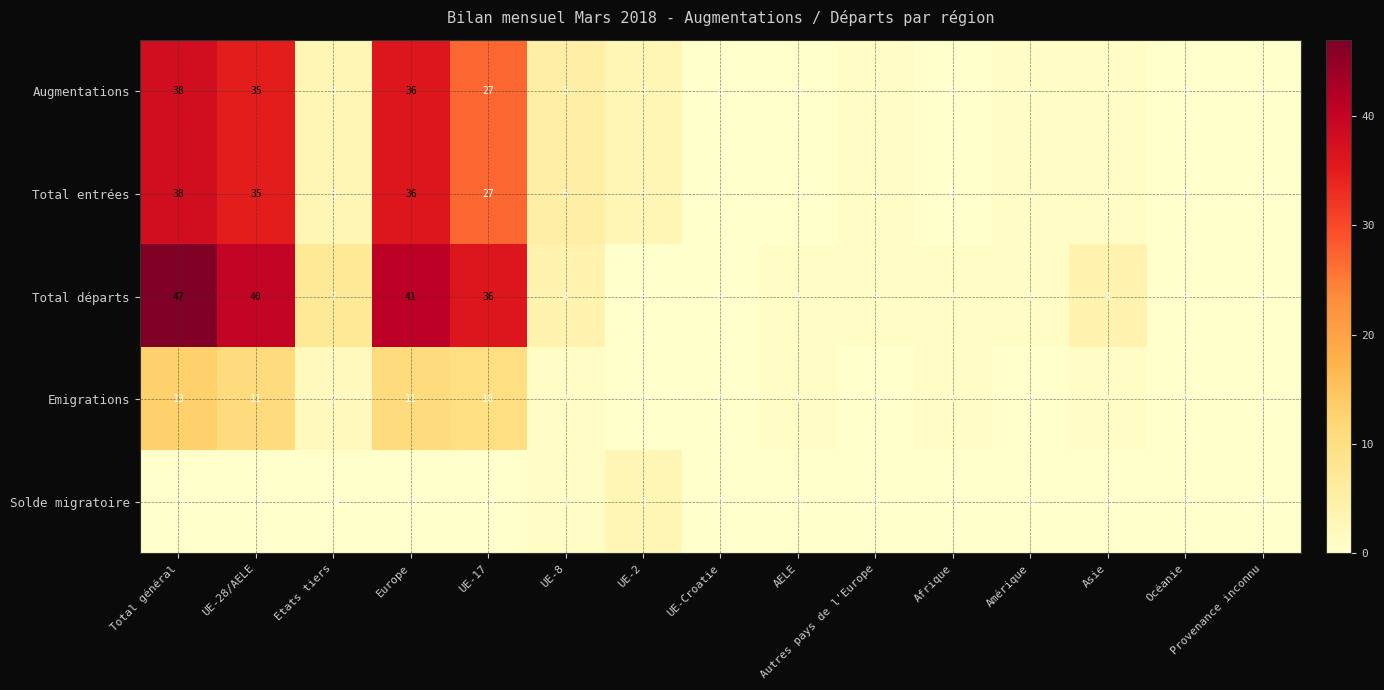

At which label is Emigrations closest to 6?

Etats tiers